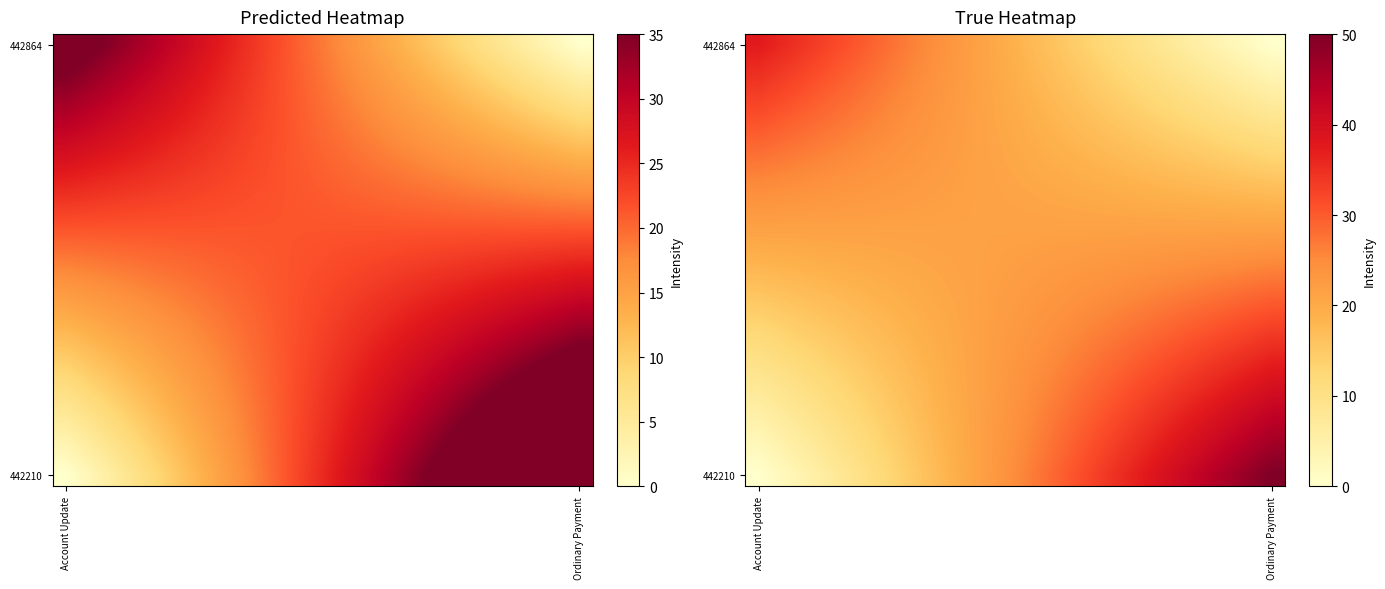

What is the difference between the highest and lowest values at Account Update?

37.5